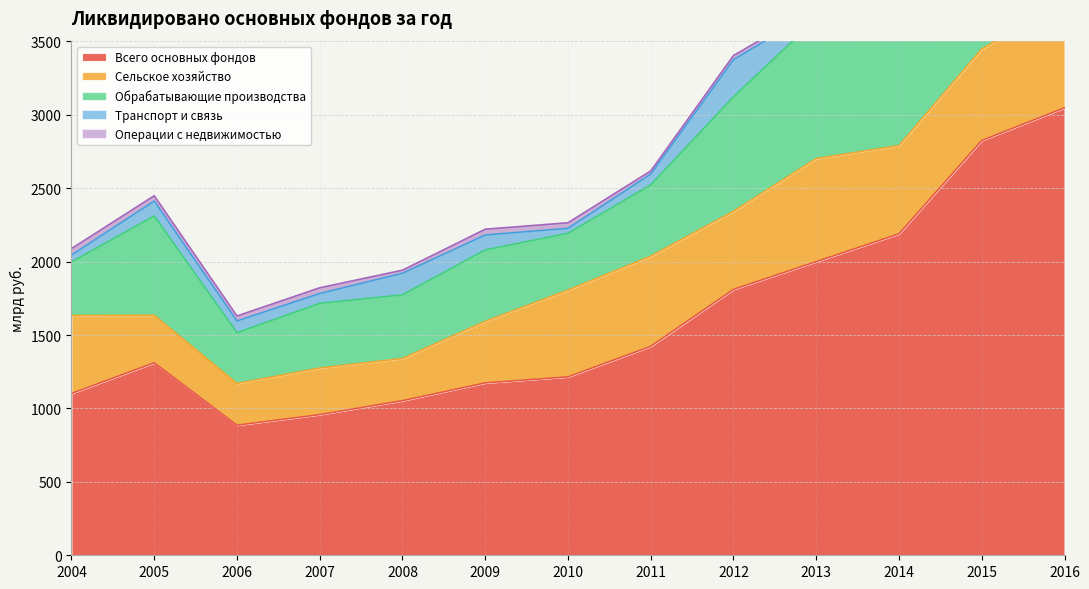

The Операции с недвижимостью series shows 120 at 2015. True or false?

True